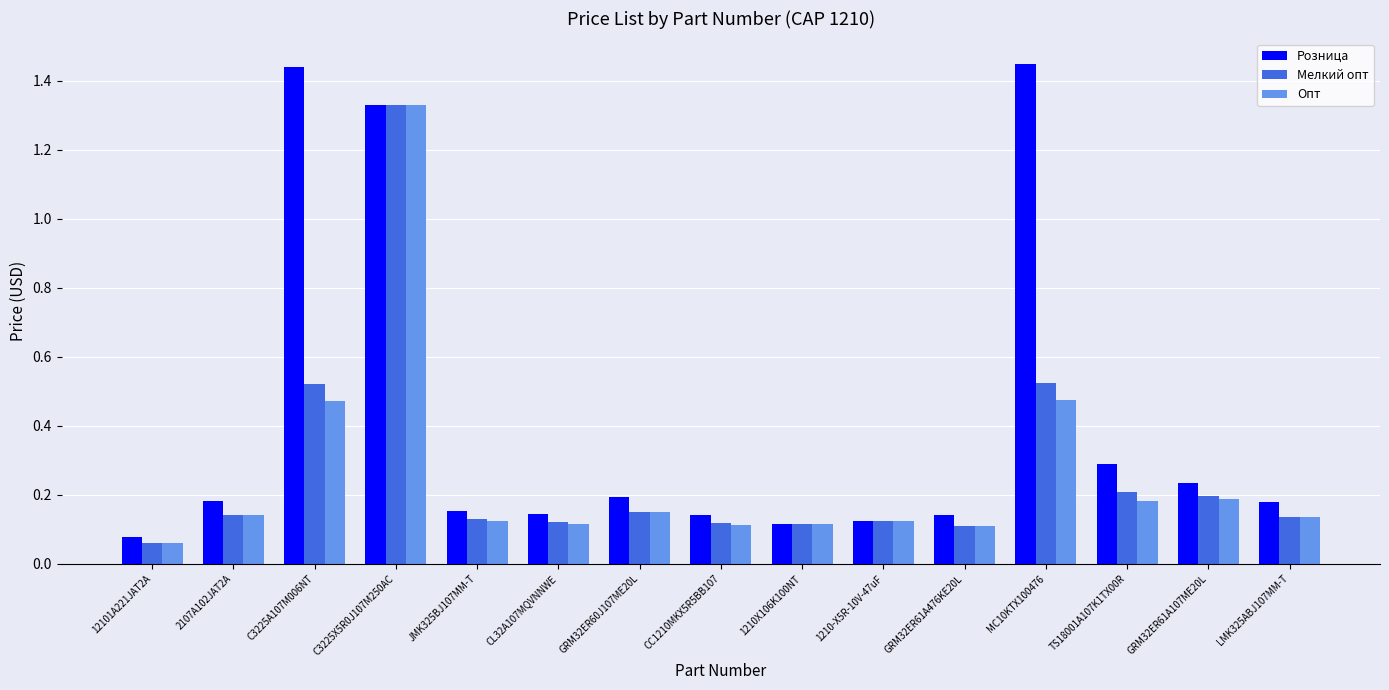

How many data points does each series have?

15